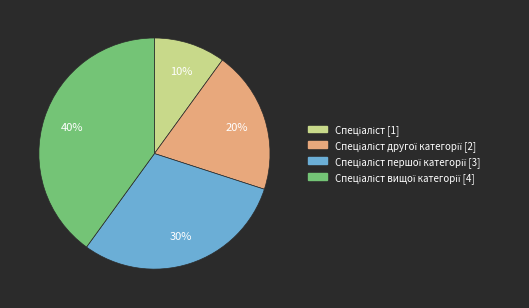

To the nearest percent, what is the average slice percentage?

25%